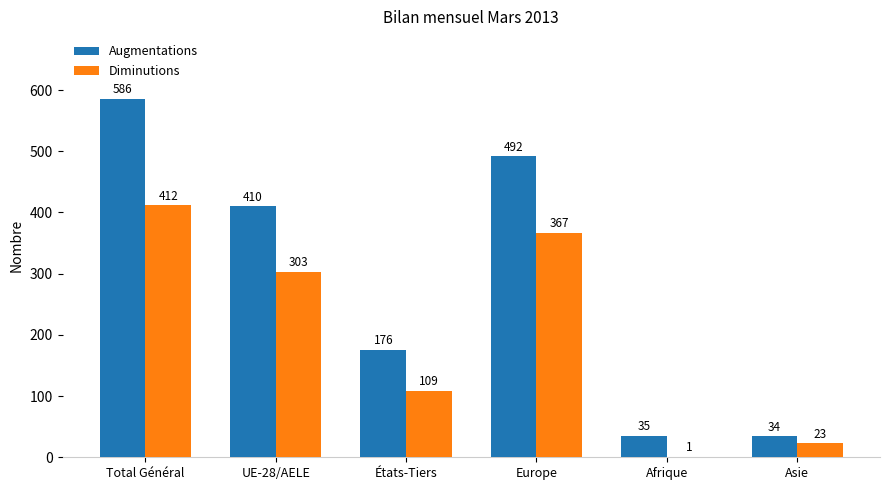

Between UE-28/AELE and États-Tiers, which series saw the biggest shift?

Augmentations